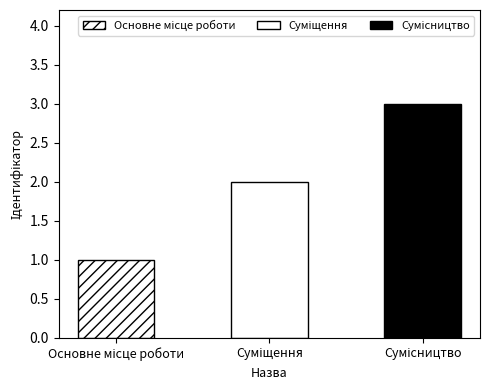

How many data points are less than 2?

1